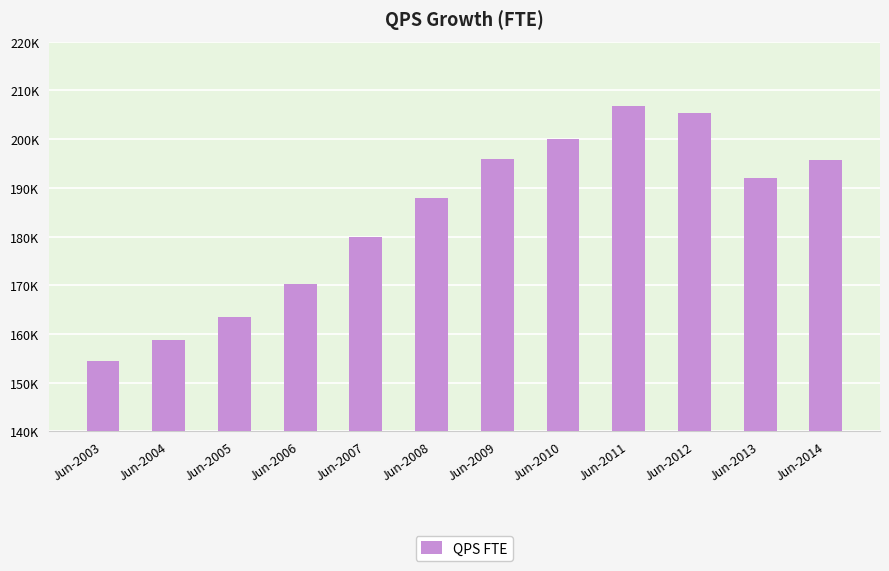

Which category has the highest value across all series?

Jun-2011